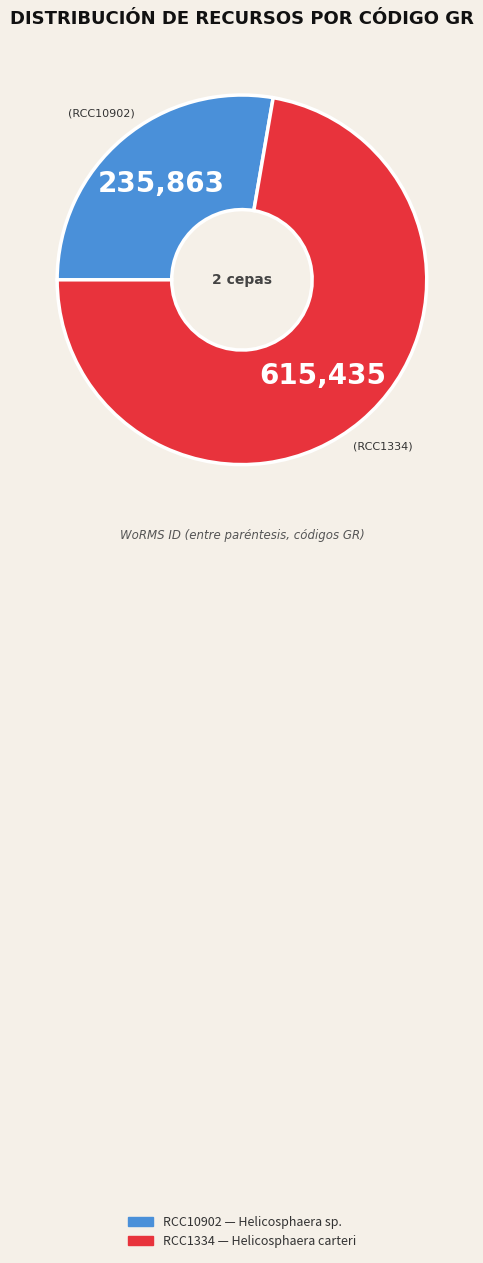

Count the number of slices in the pie.

2